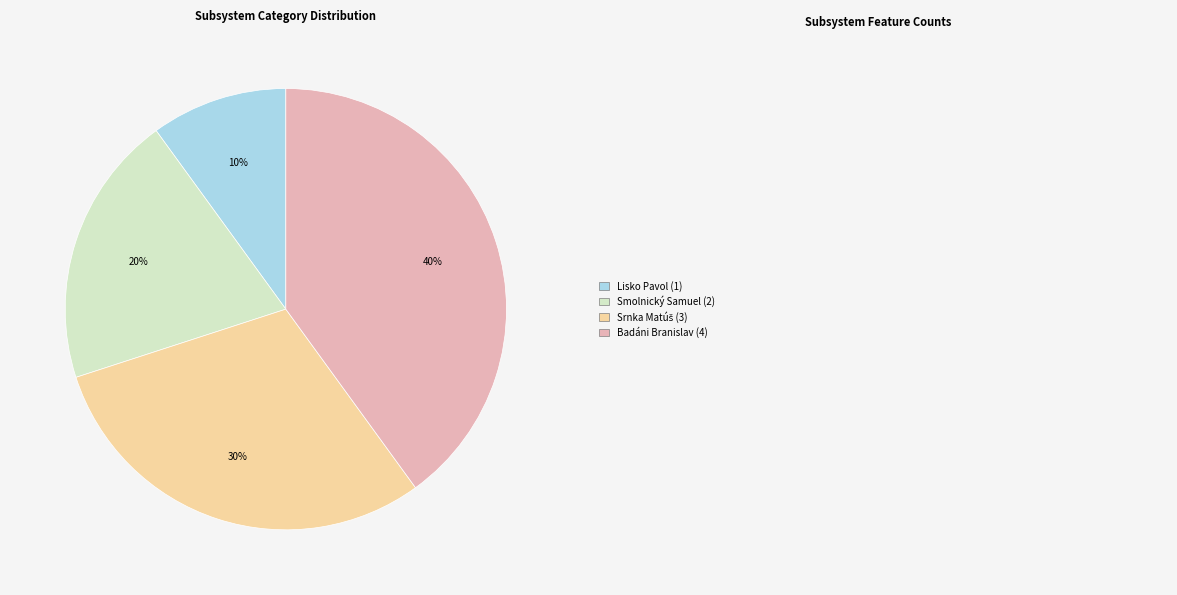

Does any single category account for the majority?

No